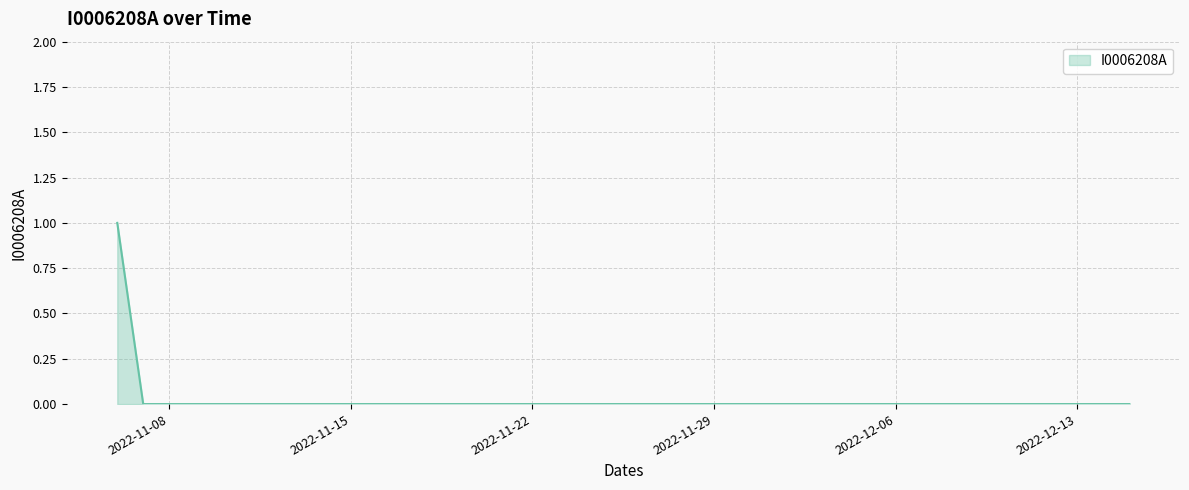

How many lines are shown in the chart?

1